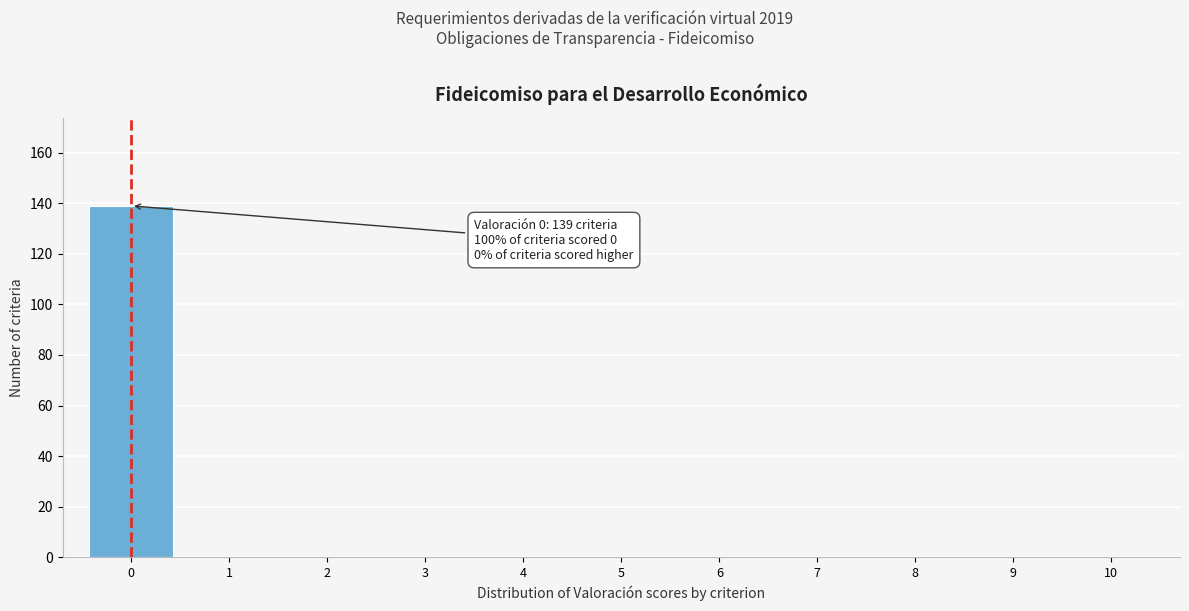

Reading left to right, list all the values displayed in this chart.

0=139	1=0	2=0	3=0	4=0	5=0	6=0	7=0	8=0	9=0	10=0